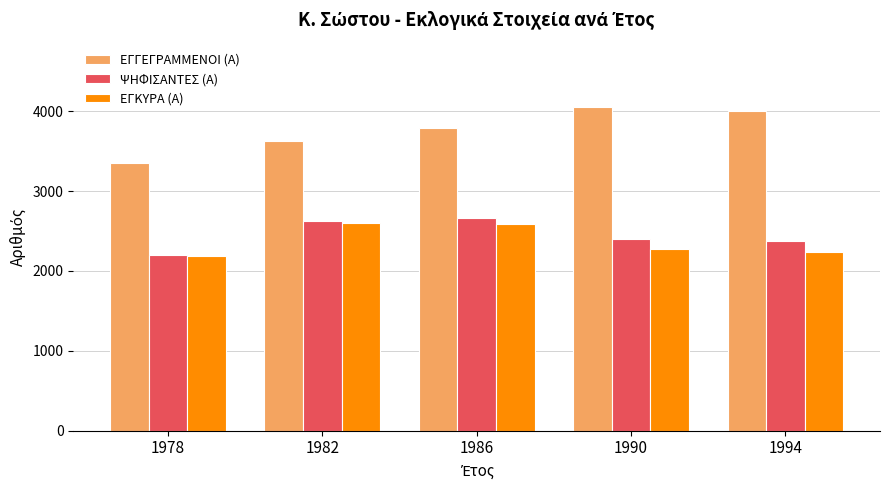

Which category has the lowest value in the ΕΓΚΥΡΑ (Α) series?

1978